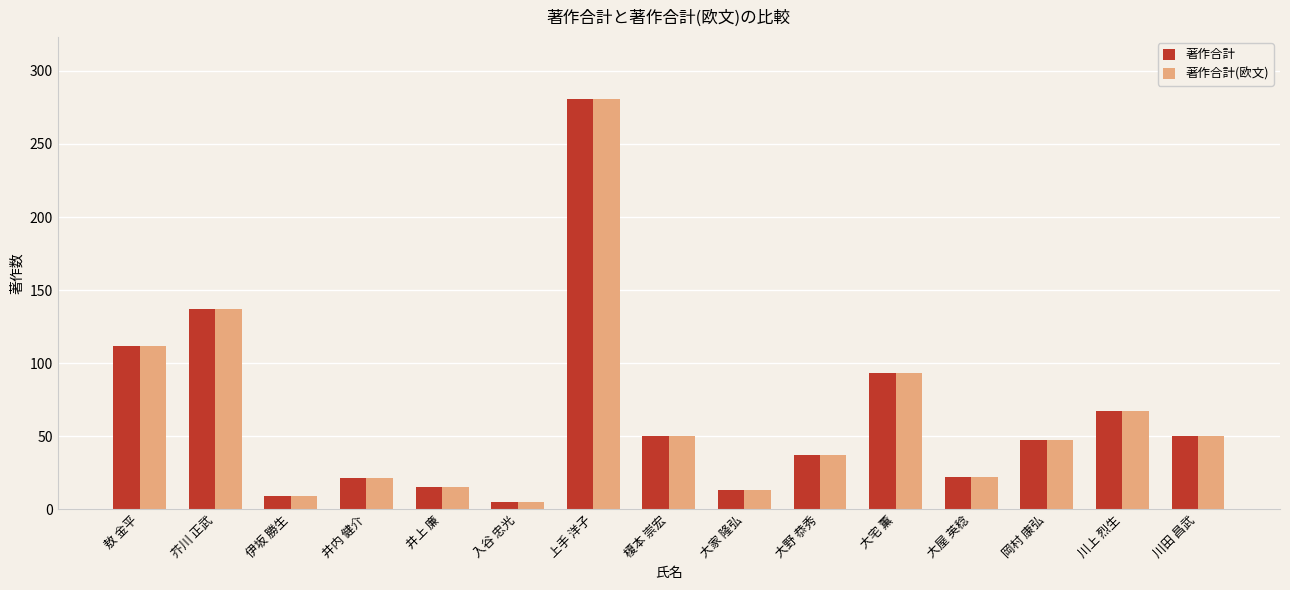

What is the difference between the maximum and minimum values in the 著作合計 series?

276